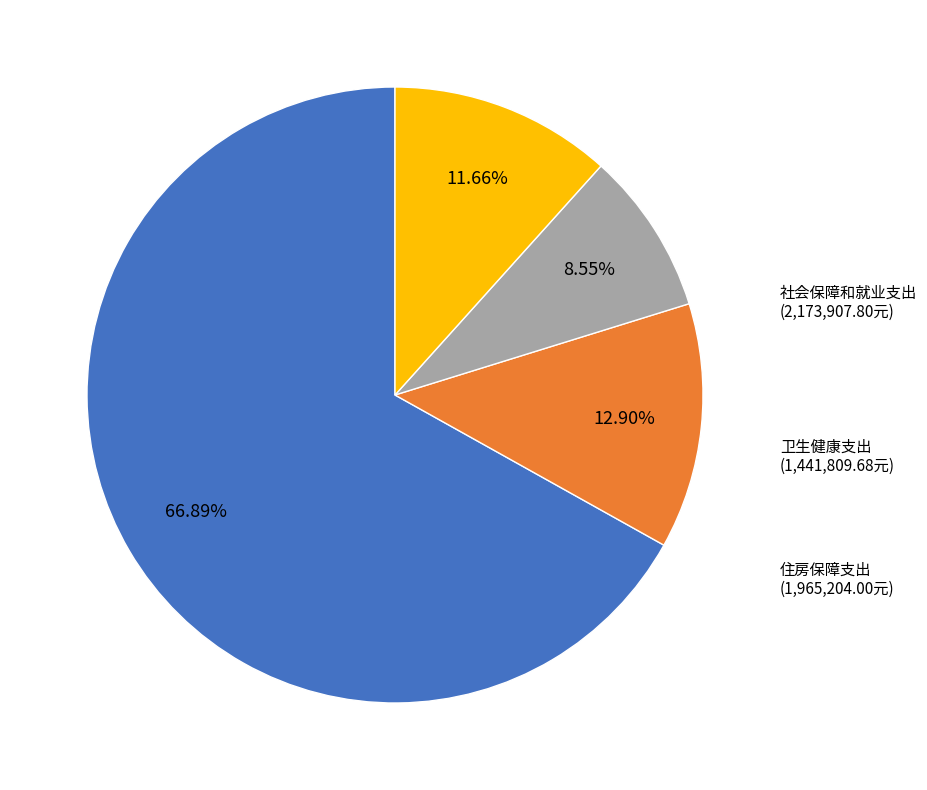

What percentage is the 住房保障支出 slice, to the nearest percent?

12%